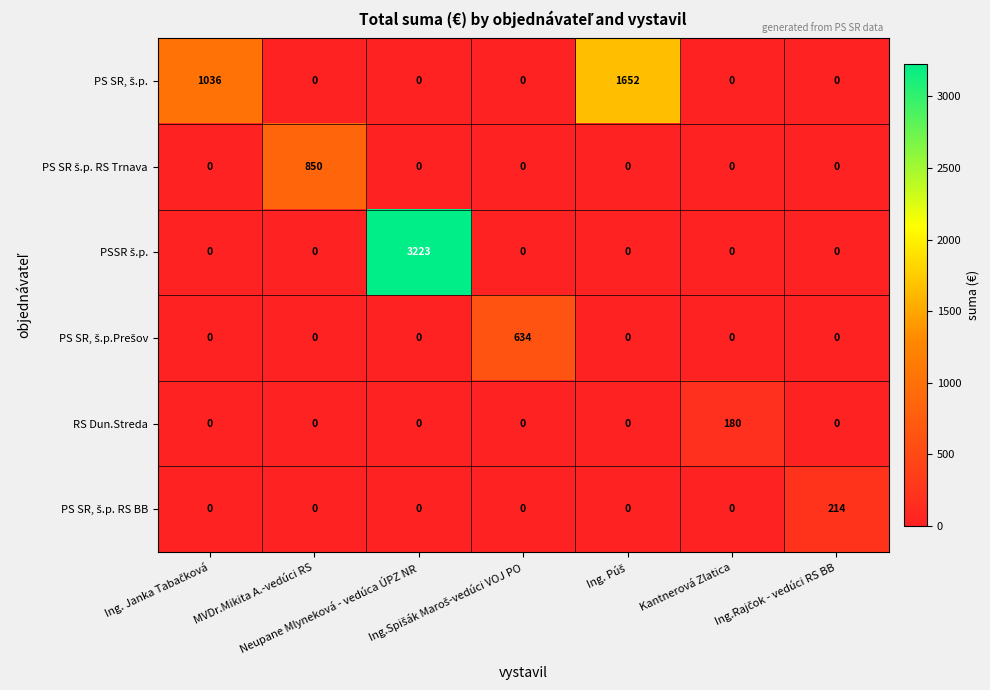

At how many categories does at least one series exceed 912?

3